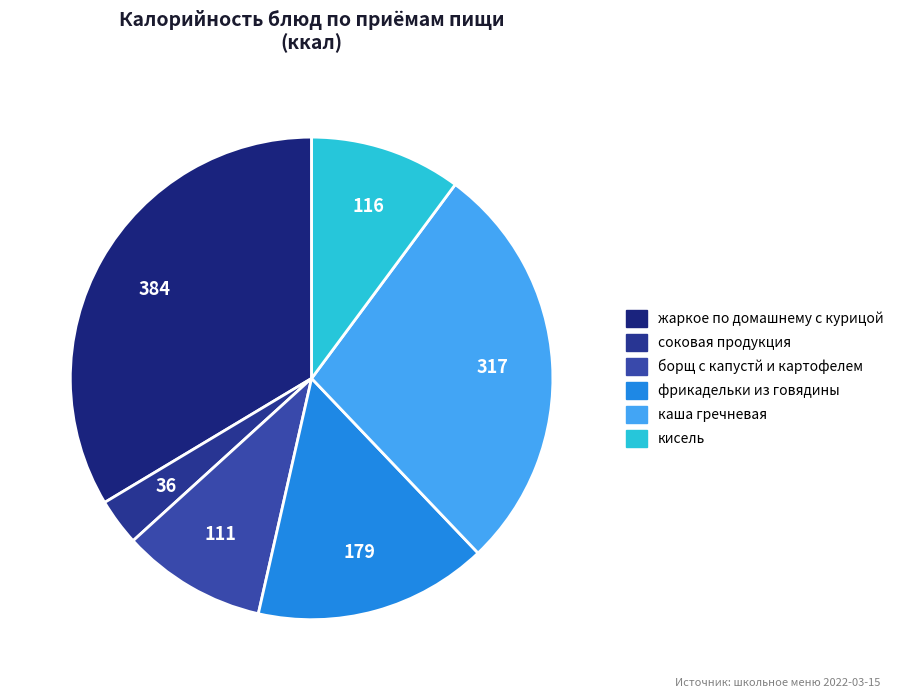

What percentage is the жаркое по домашнему с курицой slice, to the nearest percent?

34%